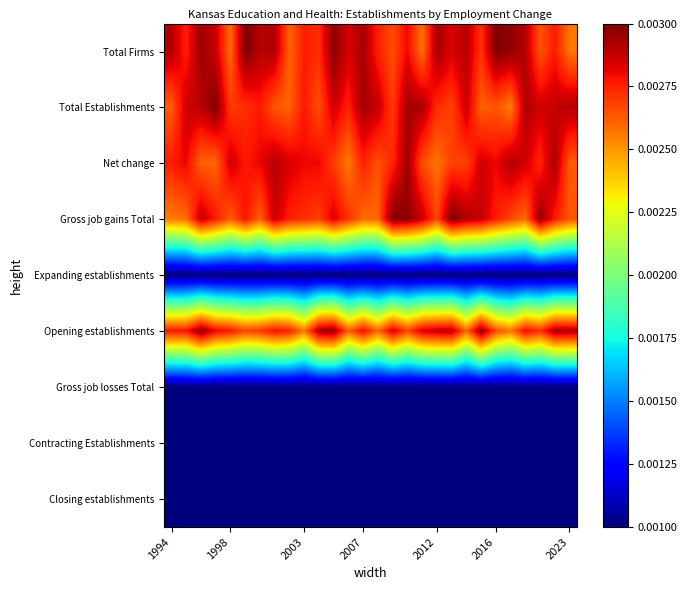

Count the number of data series in this chart.

9